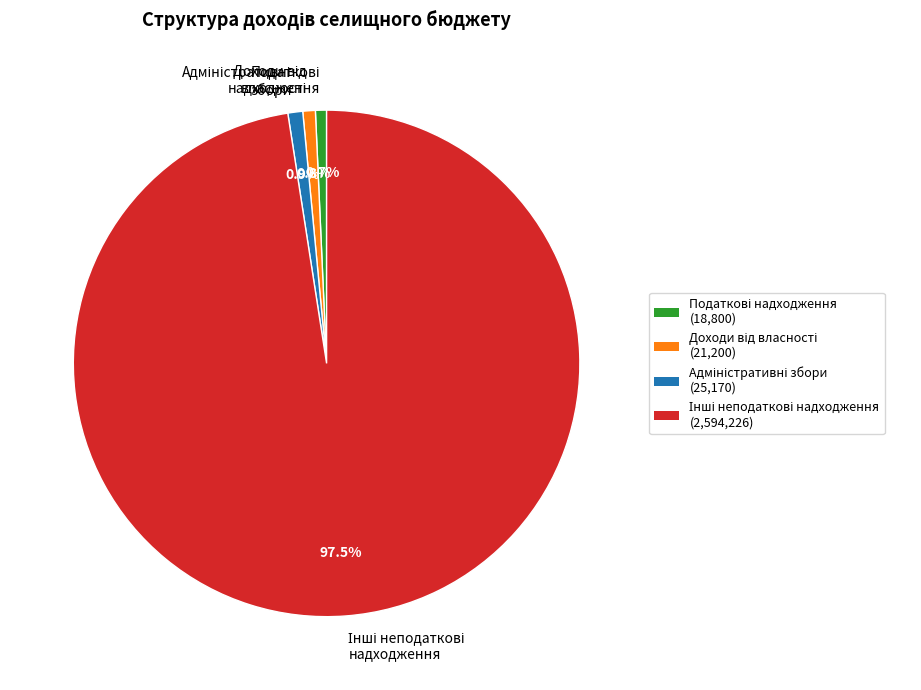

To the nearest percent, what is the average slice percentage?

25%